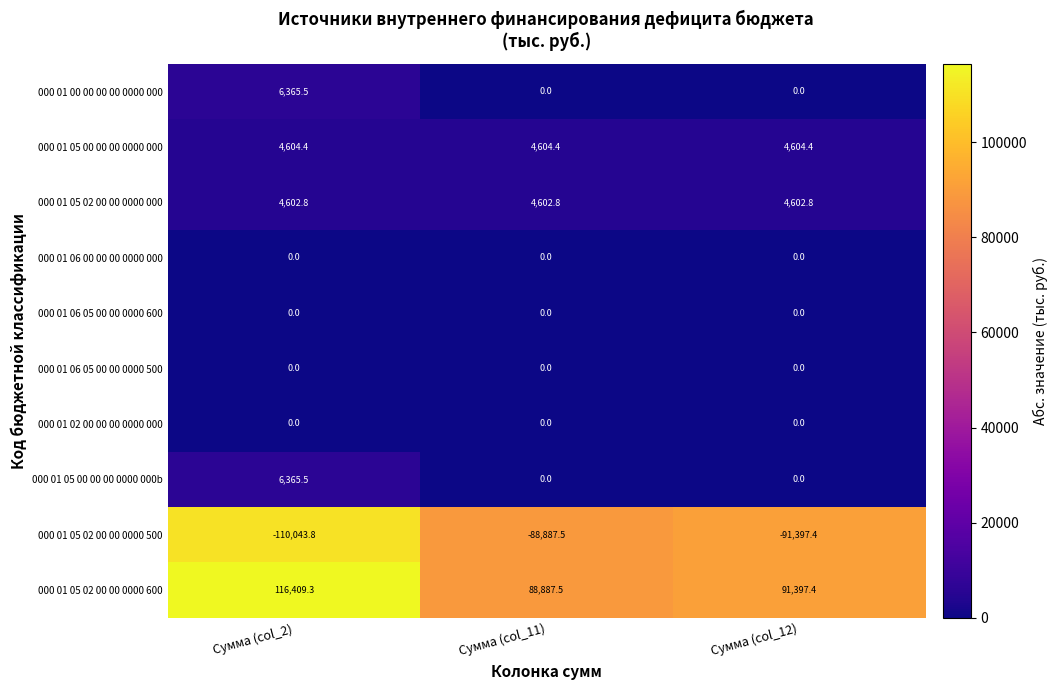

What is the greatest value displayed?

116409.3